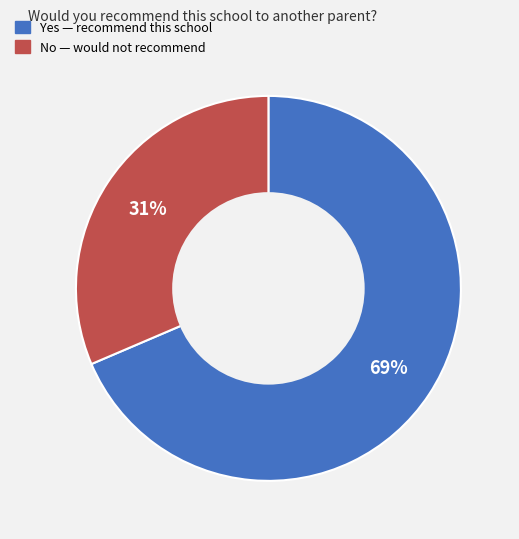

Between No and Yes, which is larger?

Yes